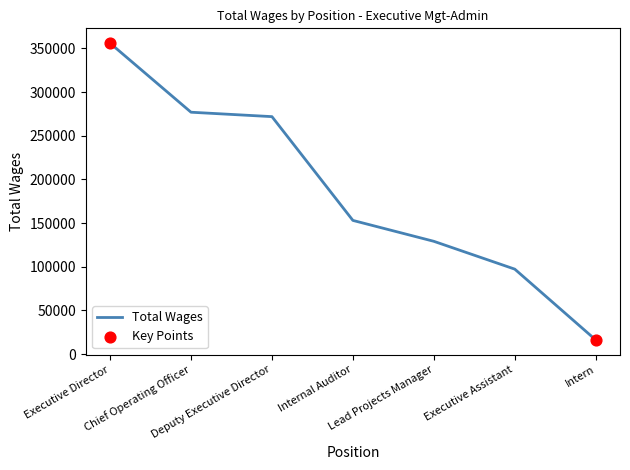

What is the ratio of the value at Executive Assistant to the value at Executive Director?

0.3